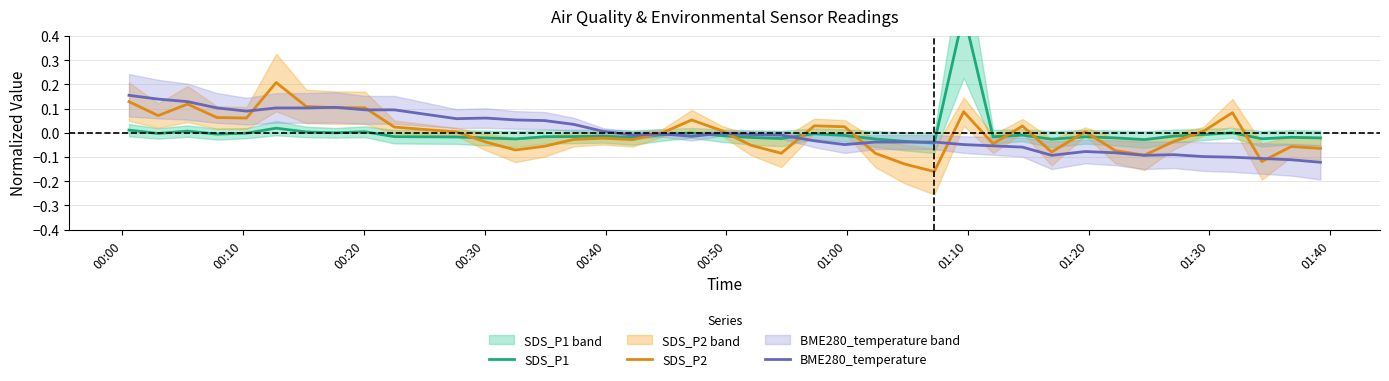

Is this an area chart (filled region under the line)?

No